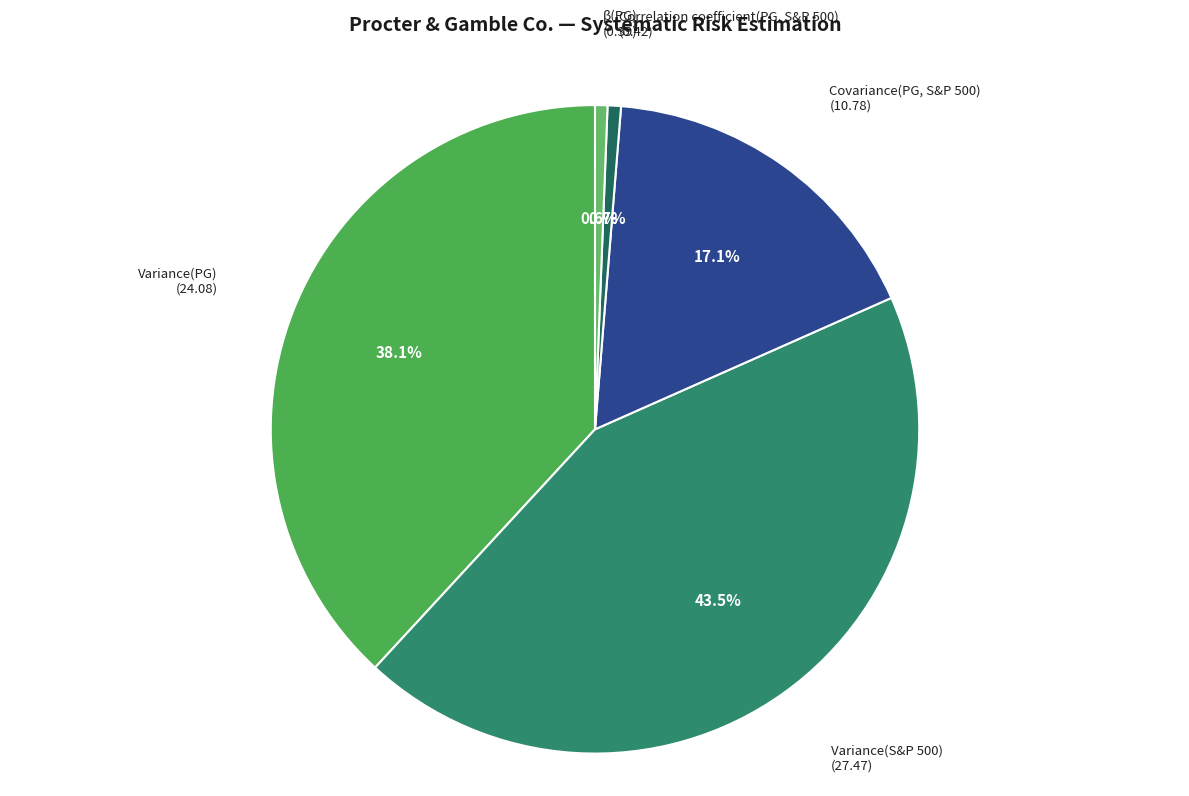

To the nearest percent, what is the average slice percentage?

20%